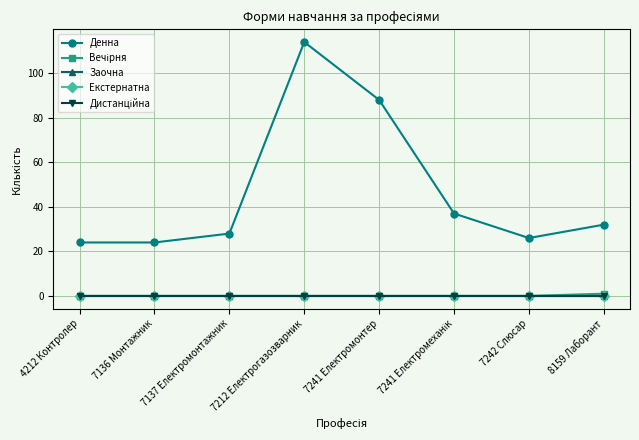

How many Вечірня values are between 0 and 1?

8